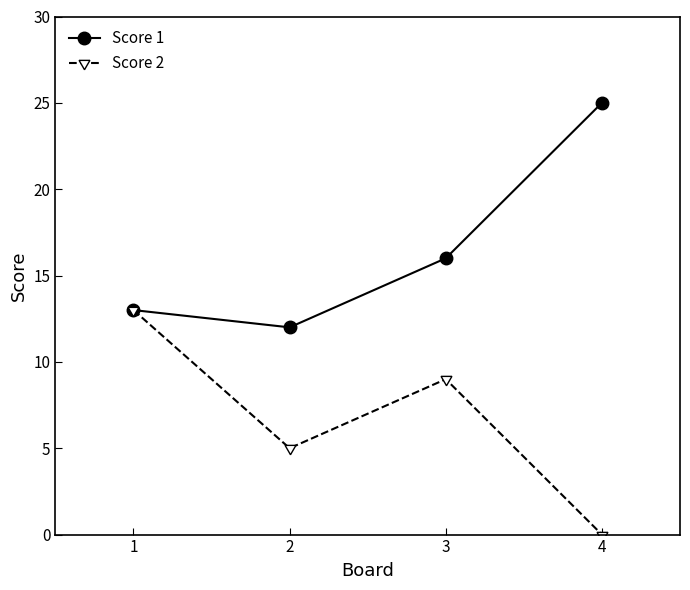

Reading left to right, list all the values displayed in this chart.

Score 1: 13	12	16	25
Score 2: 13	5	9	0